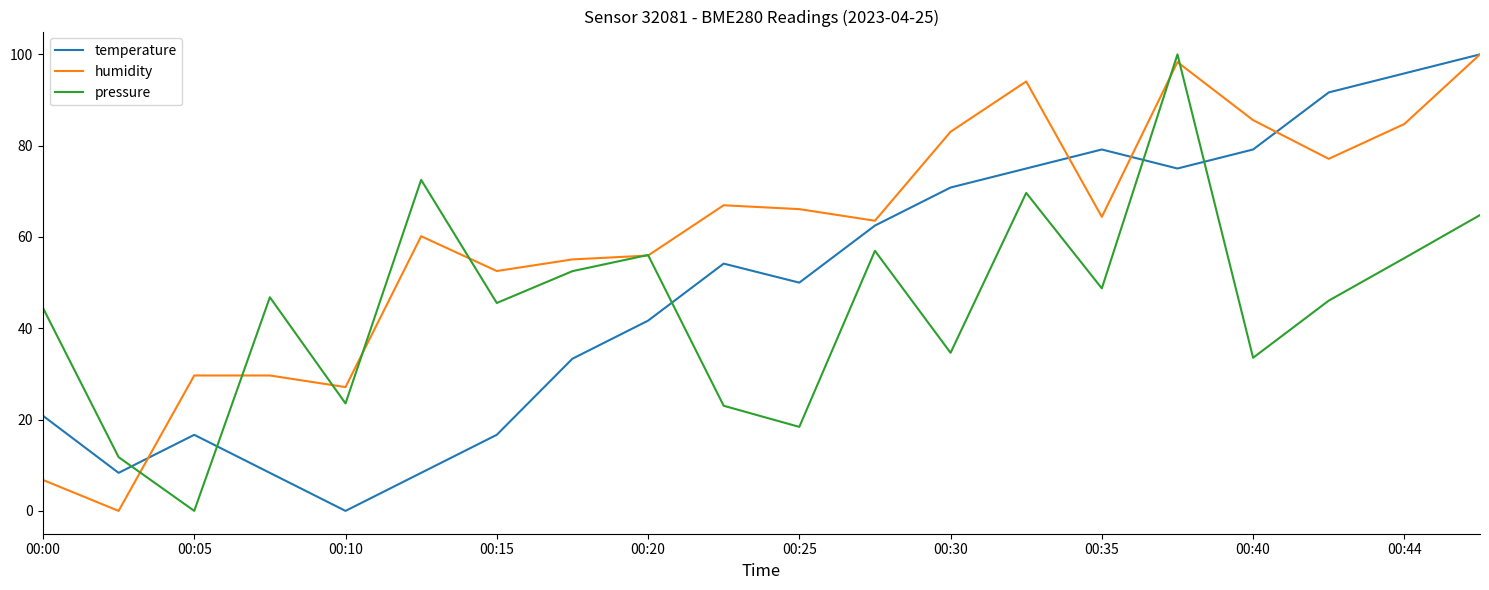

List the series in order of their overall mean, lowest first.

pressure, temperature, humidity